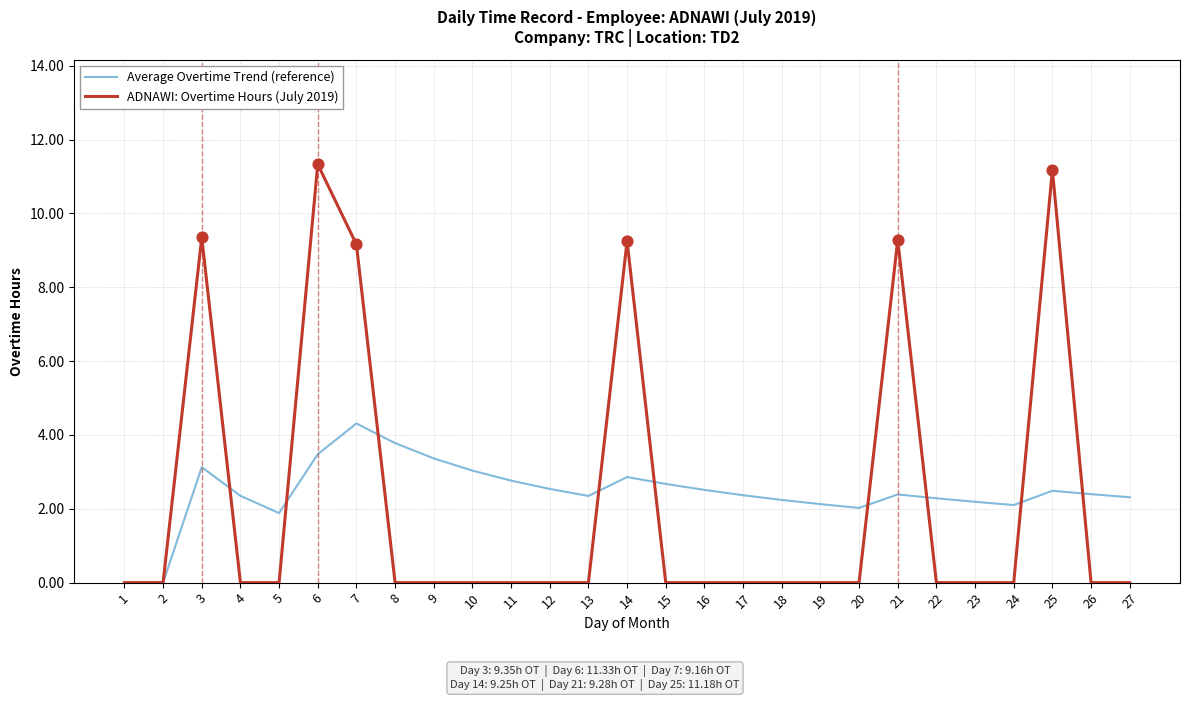

Which series has the largest total across all categories?

Average Overtime Trend (reference)